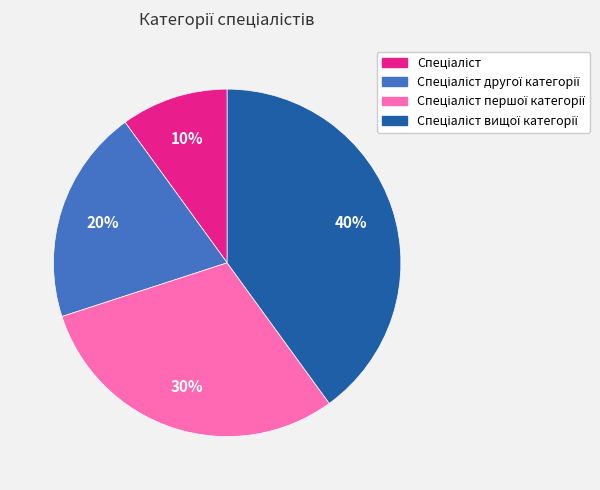

Is there a majority slice in this chart?

No